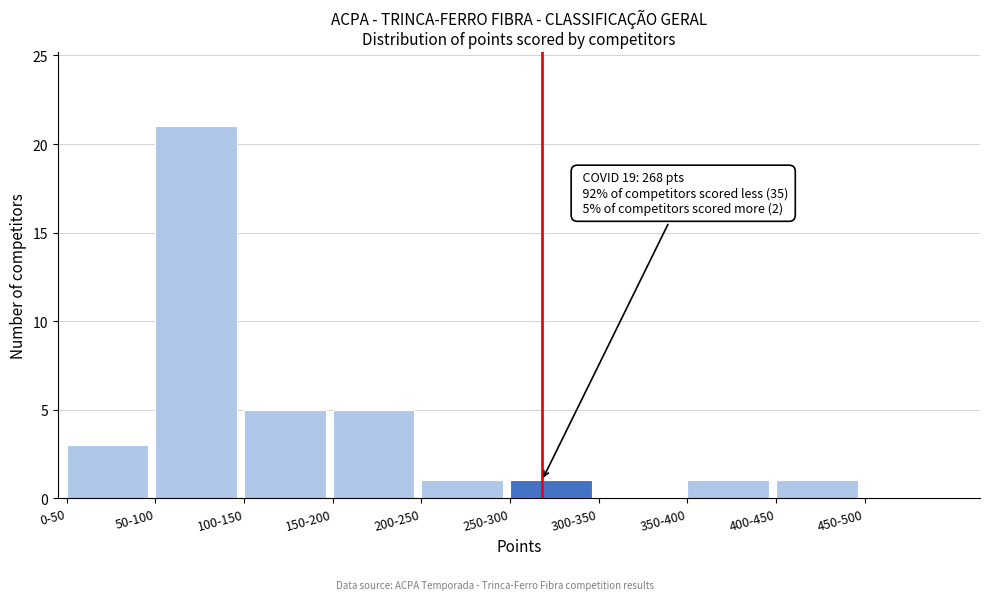

Reading left to right, list all the values displayed in this chart.

0-50=3	50-100=21	100-150=5	150-200=5	200-250=1	250-300=1	300-350=0	350-400=1	400-450=1	450-500=0